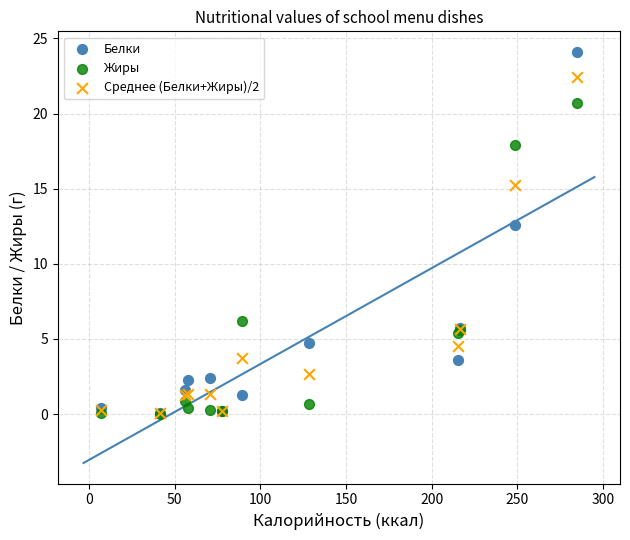

What are all the series names shown in the legend?

Белки, Жиры, Среднее (Белки+Жиры)/2